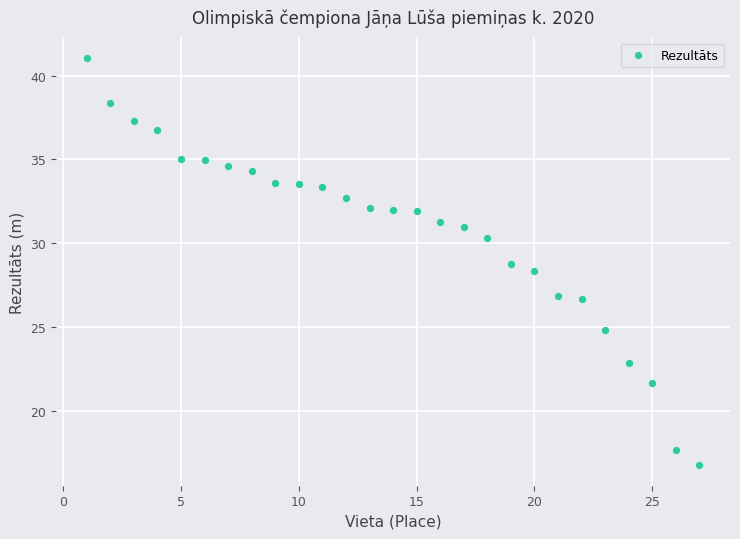

What Y value in the scatter plot is closest to 28?

28.4